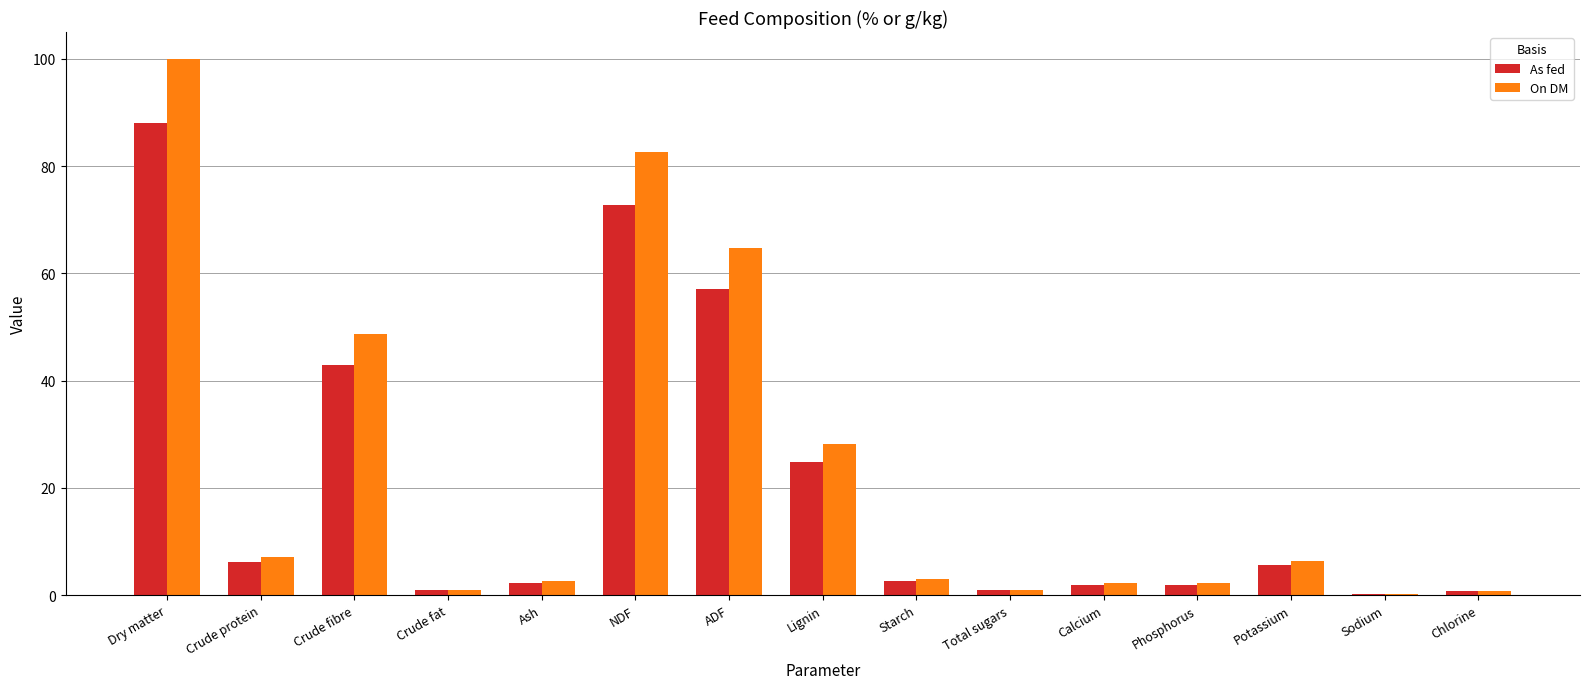

Is it true that On DM equals 68.0 at Crude fibre?

False